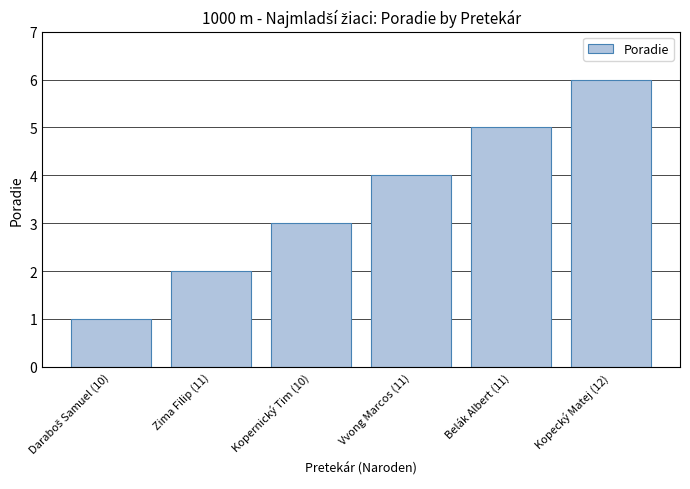

How many values are between 2 and 5?

4